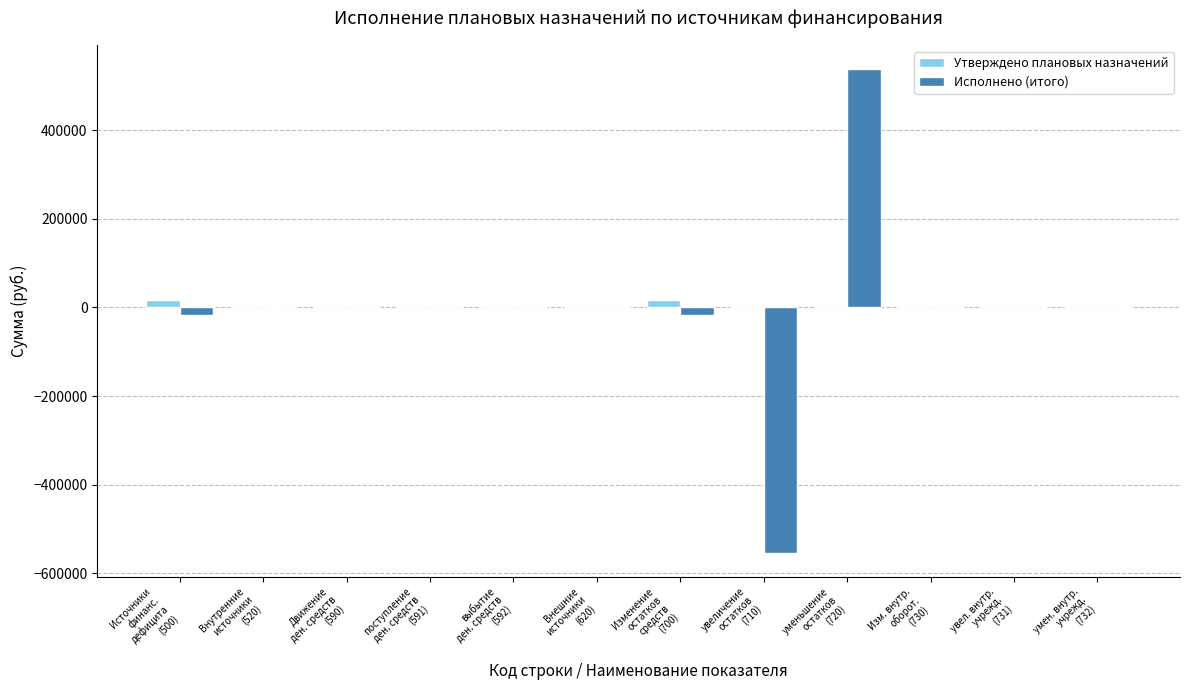

What is the maximum value shown in the chart?

536926.1